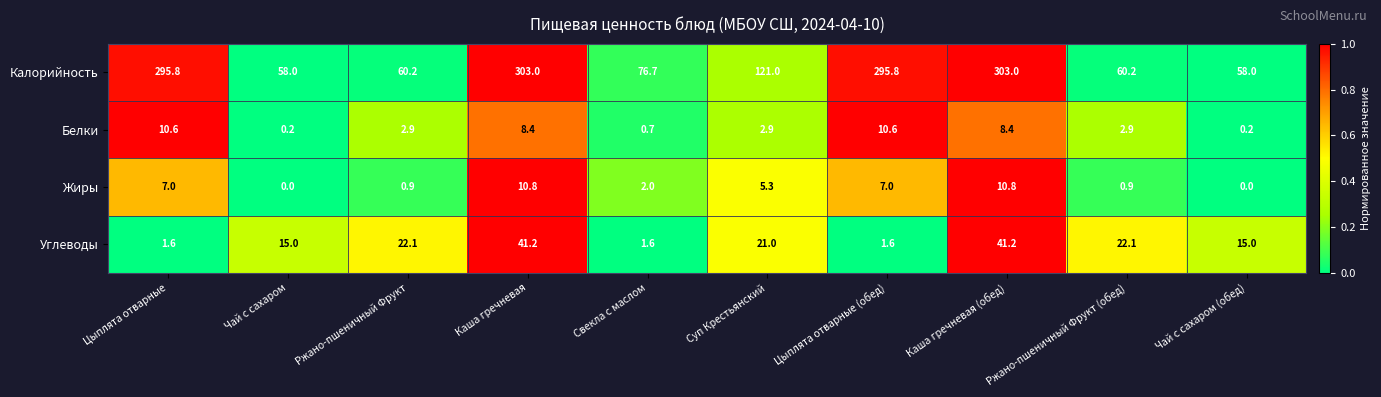

List the series in order of their peak value, highest first.

Калорийность, Углеводы, Жиры, Белки